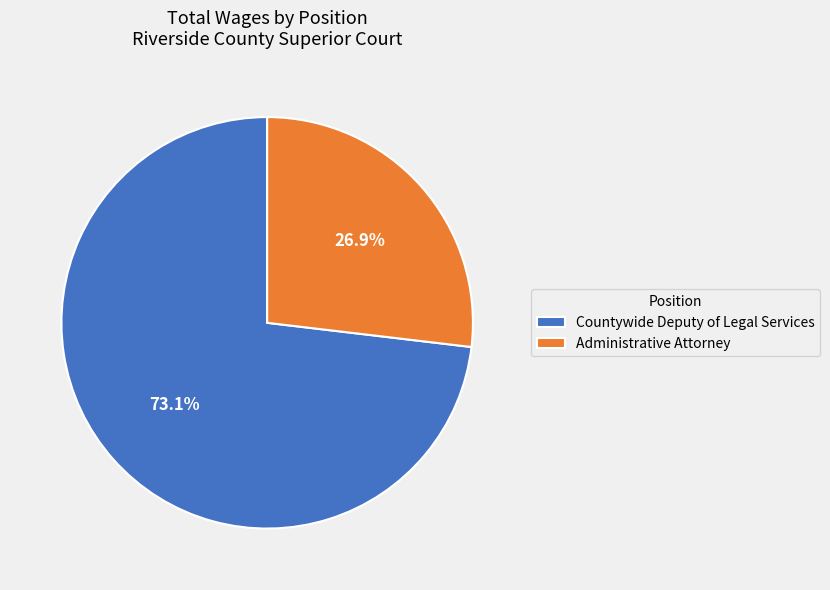

To the nearest percent, what portion does Administrative Attorney represent?

27%